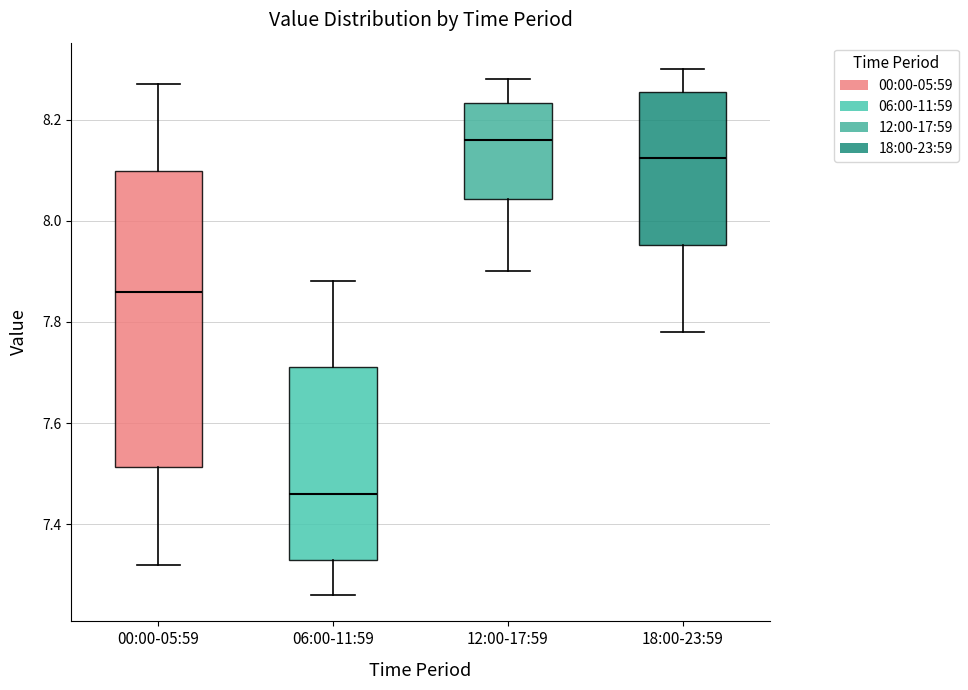

Which box is the tallest, from its lower edge to its upper edge?

00:00-05:59